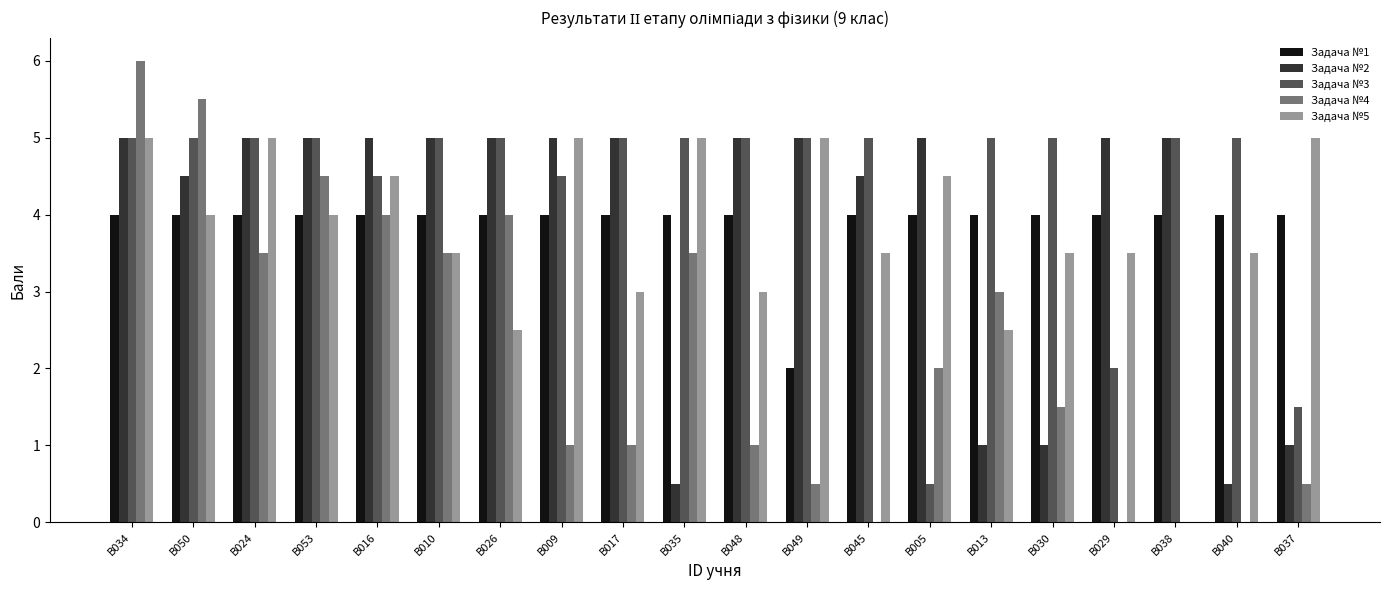

Is it true that Задача №2 equals 5.0 at В049?

True